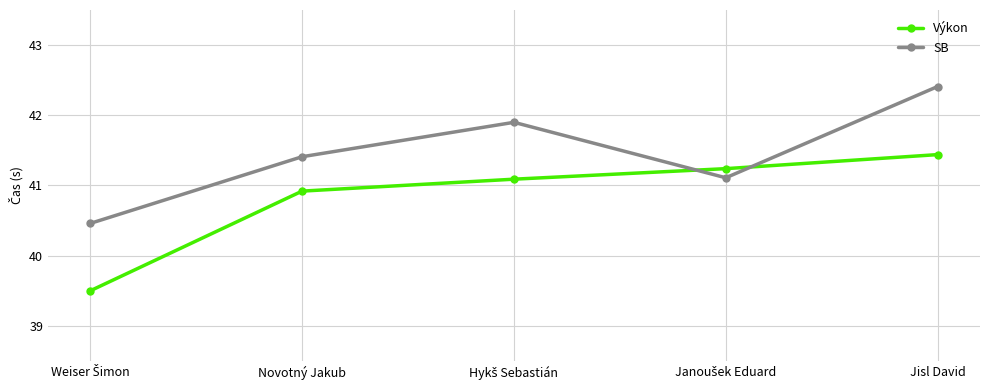

What is the minimum value shown in the chart?

39.5